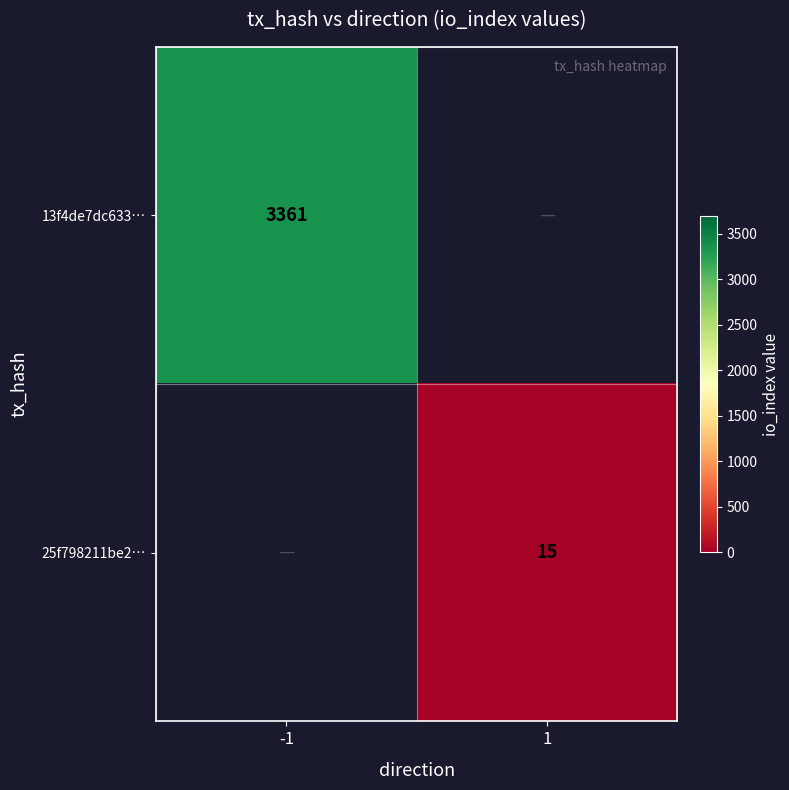

True or false: 25f798211be2… has a value of 15 at 1.

True